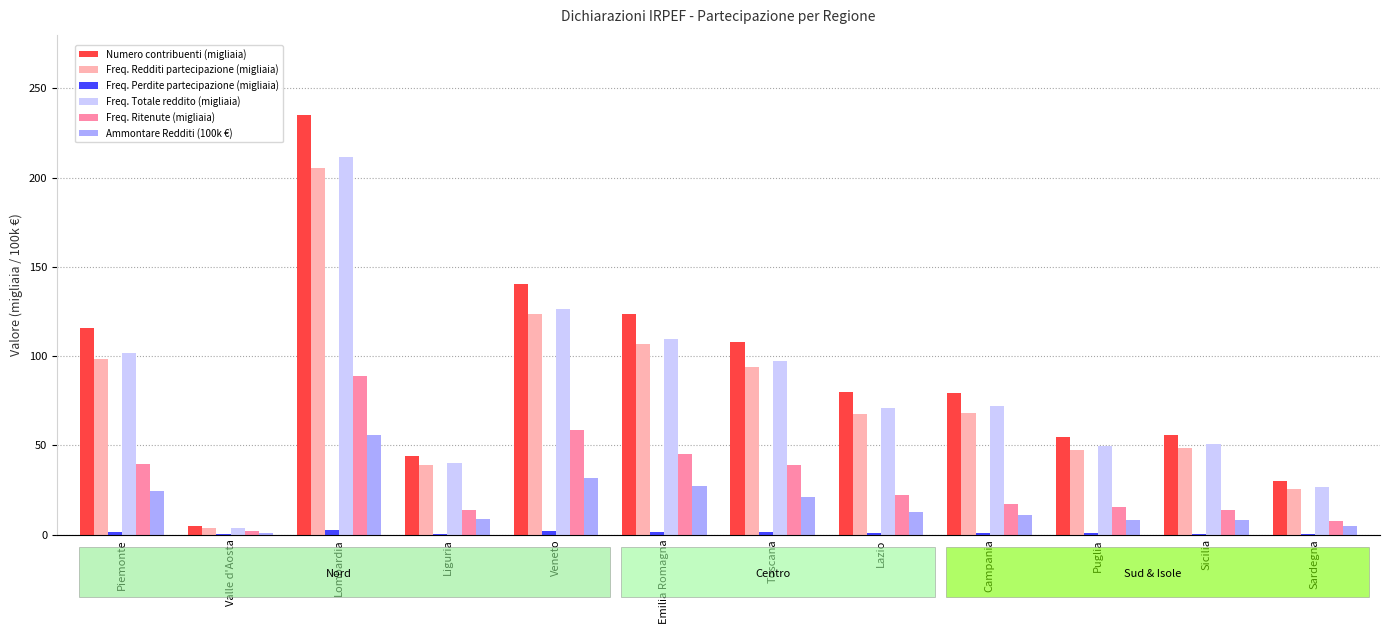

How many values in the Freq. Totale reddito (migliaia) series are below 72?

6